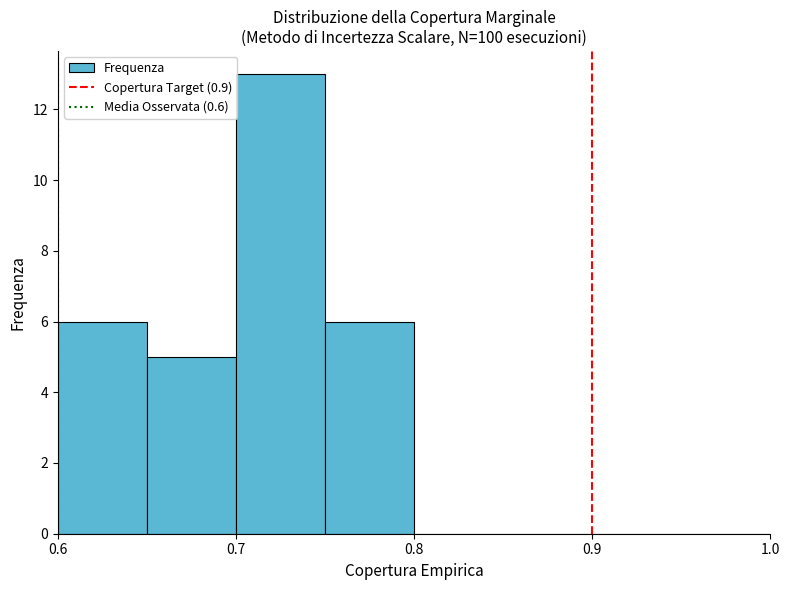

Over which range of the x-axis is the bar tallest?

0.70 to 0.75